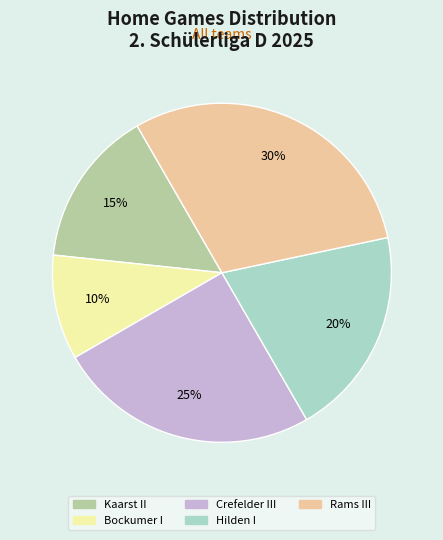

To the nearest percent, what is the average slice percentage?

20%